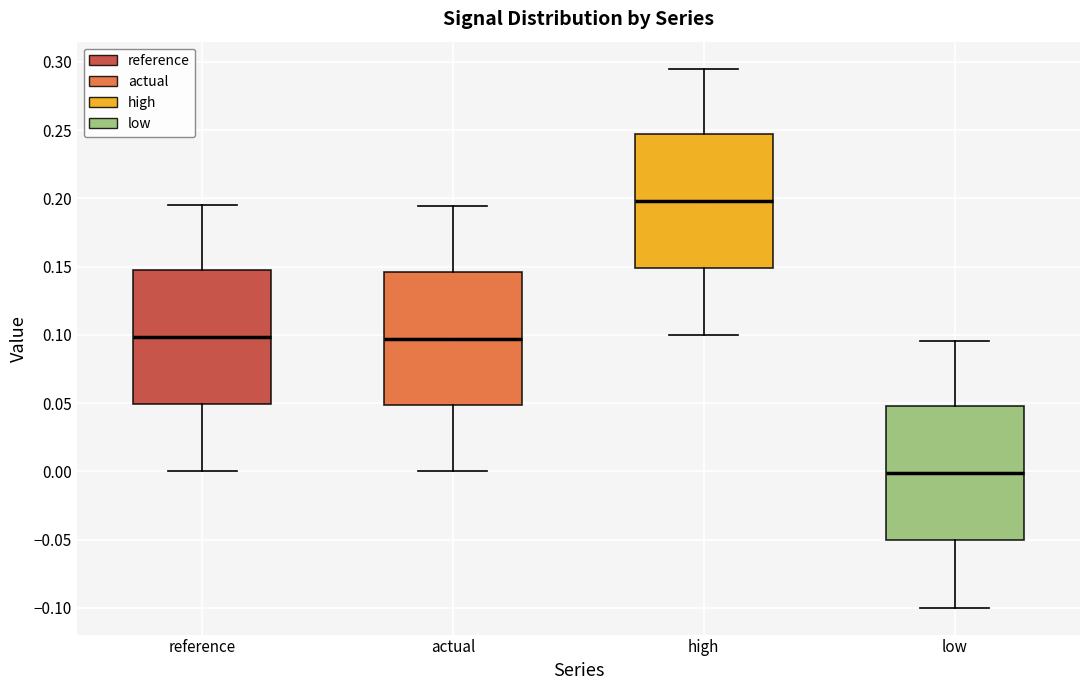

Where is the lower edge of the box for actual on the y-axis? The values are not printed on the chart, so give them approximately, as read against the axis.

0.050